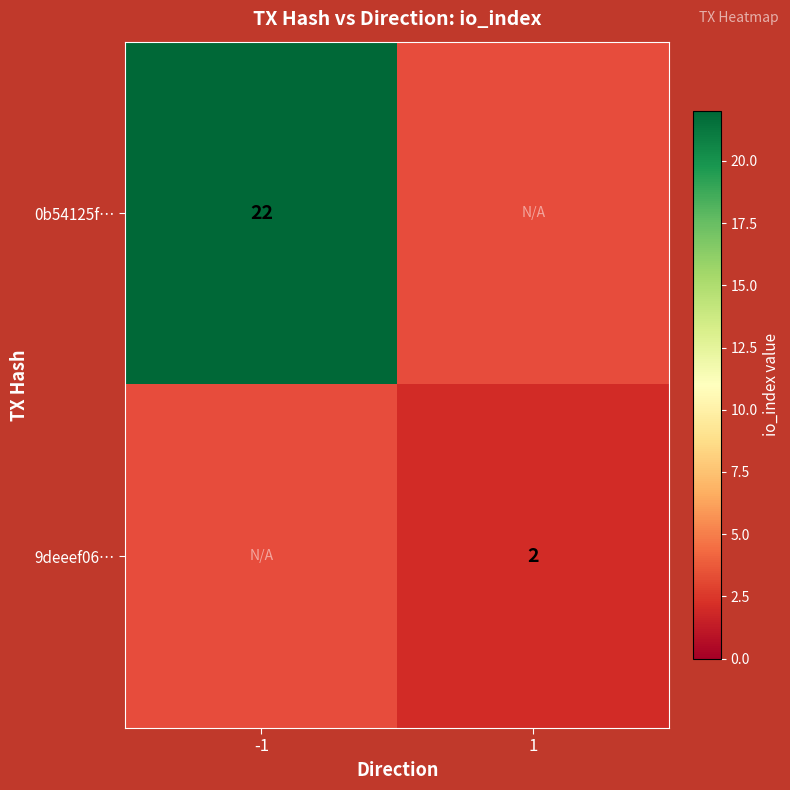

Is it true that 0b54125f… equals 22 at -1?

True